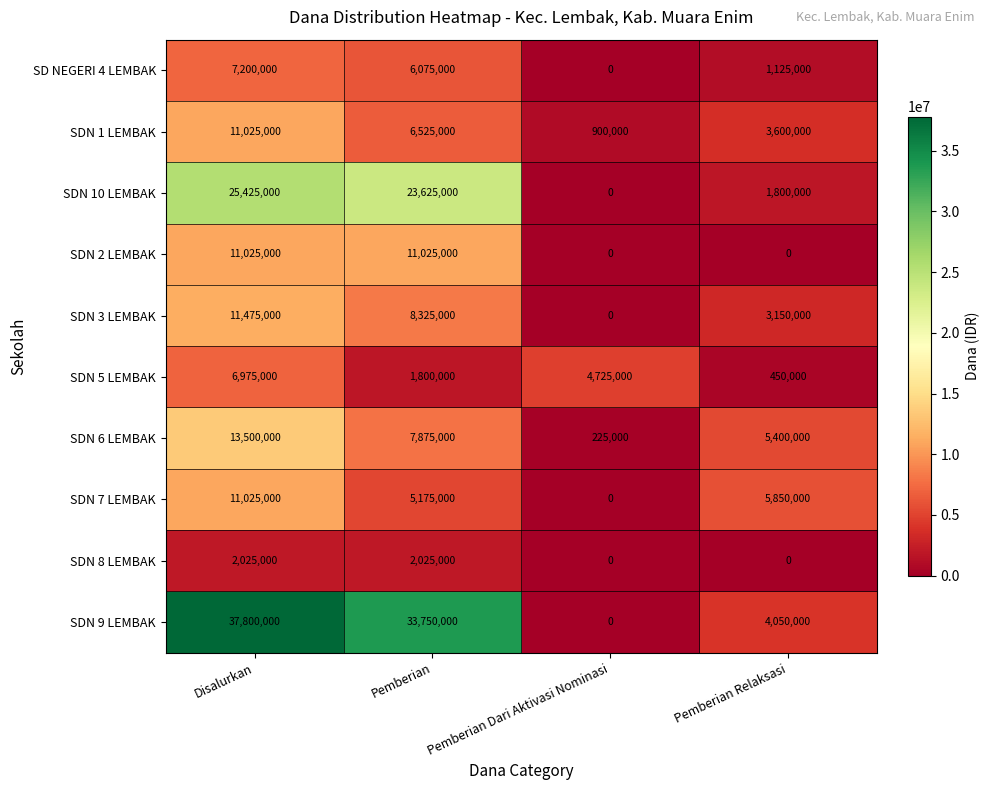

What is the difference between the second highest and minimum values in the SDN 6 LEMBAK series?

7650000